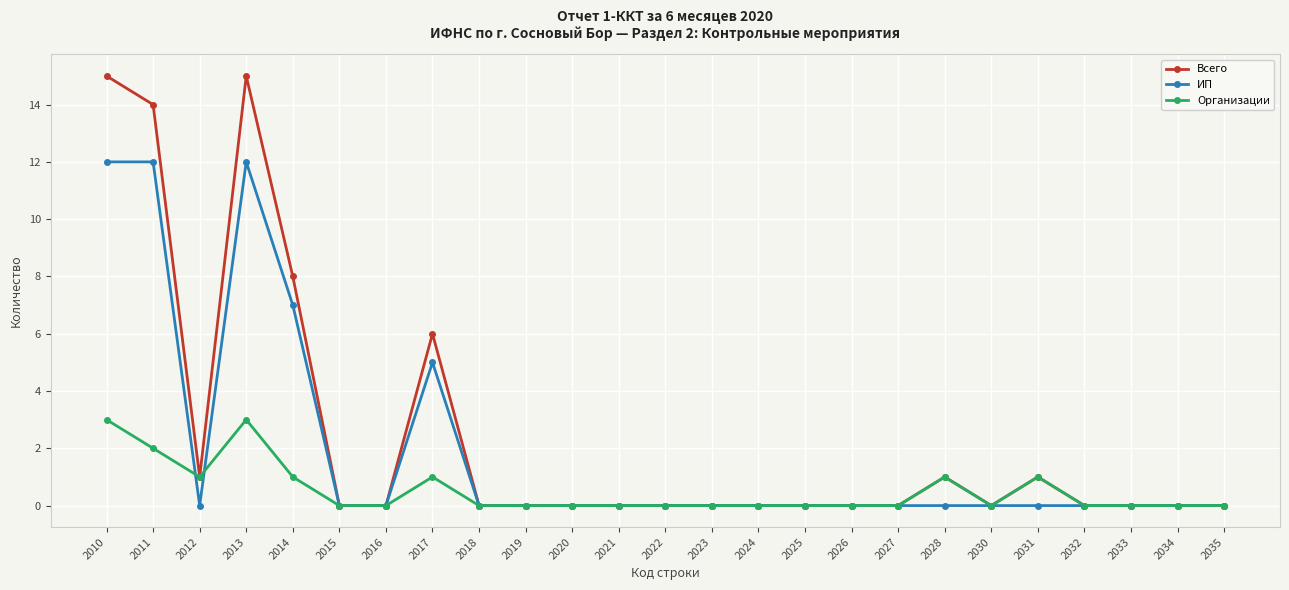

What are all the series names shown in the legend?

Всего, ИП, Организации